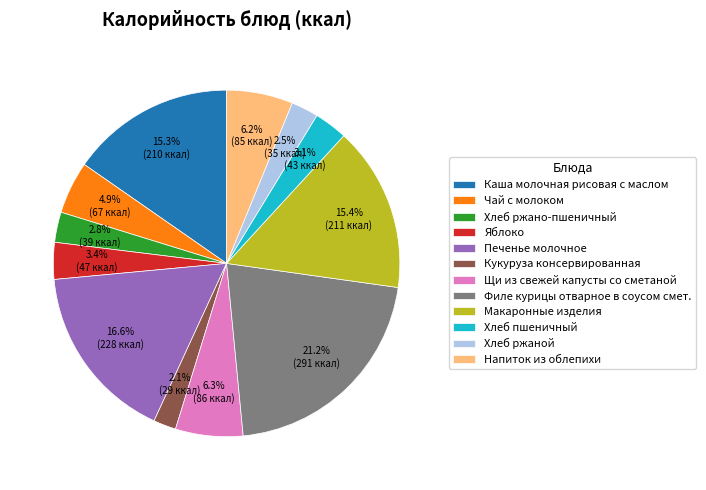

What is the largest slice in the pie chart?

Филе курицы отварное в соусом смет.